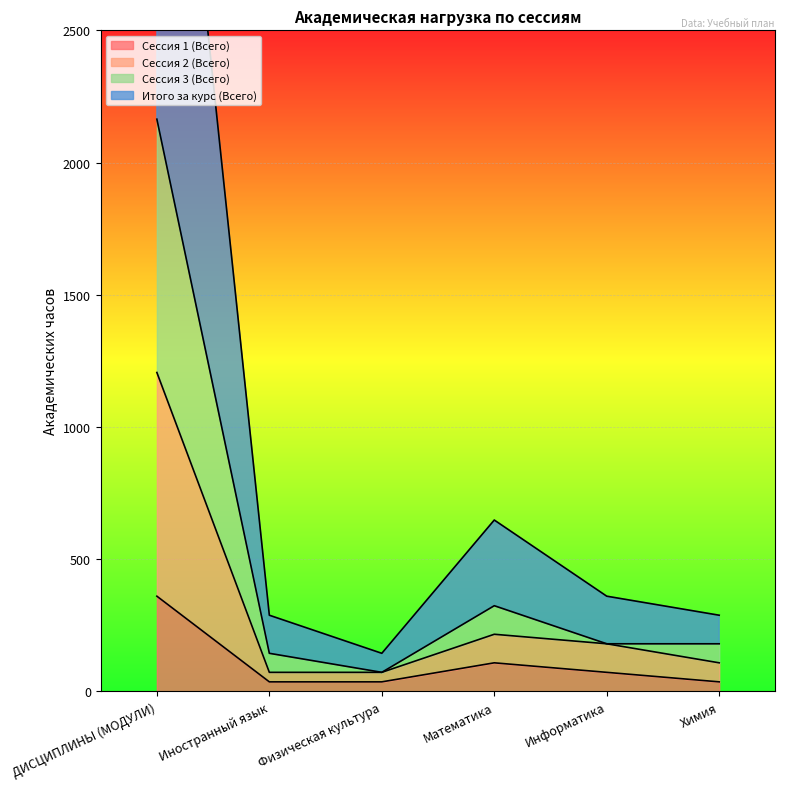

Is it true that Сессия 1 (Всего) equals 151 at ДИСЦИПЛИНЫ (МОДУЛИ)?

False